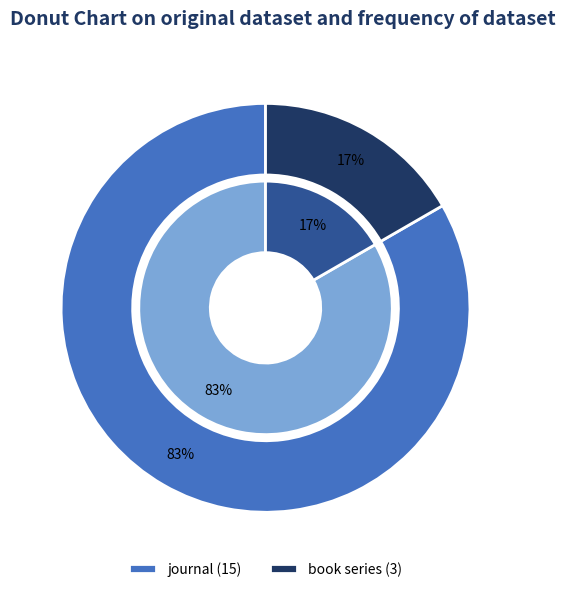

Between book series and journal, which is larger?

journal